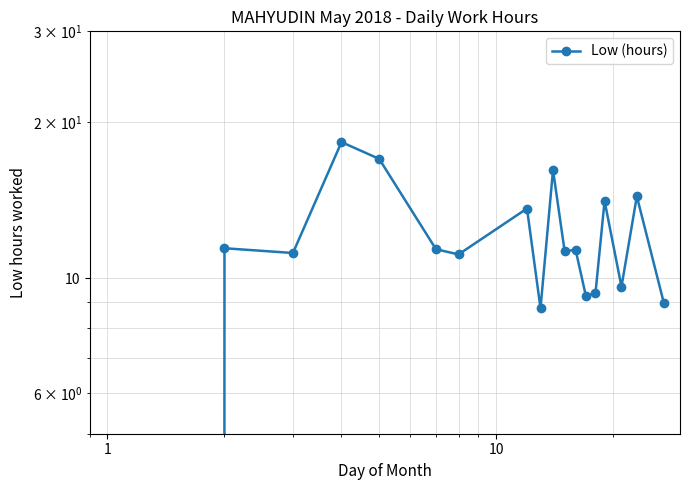

What is the value of the 3rd point from the left?

11.2